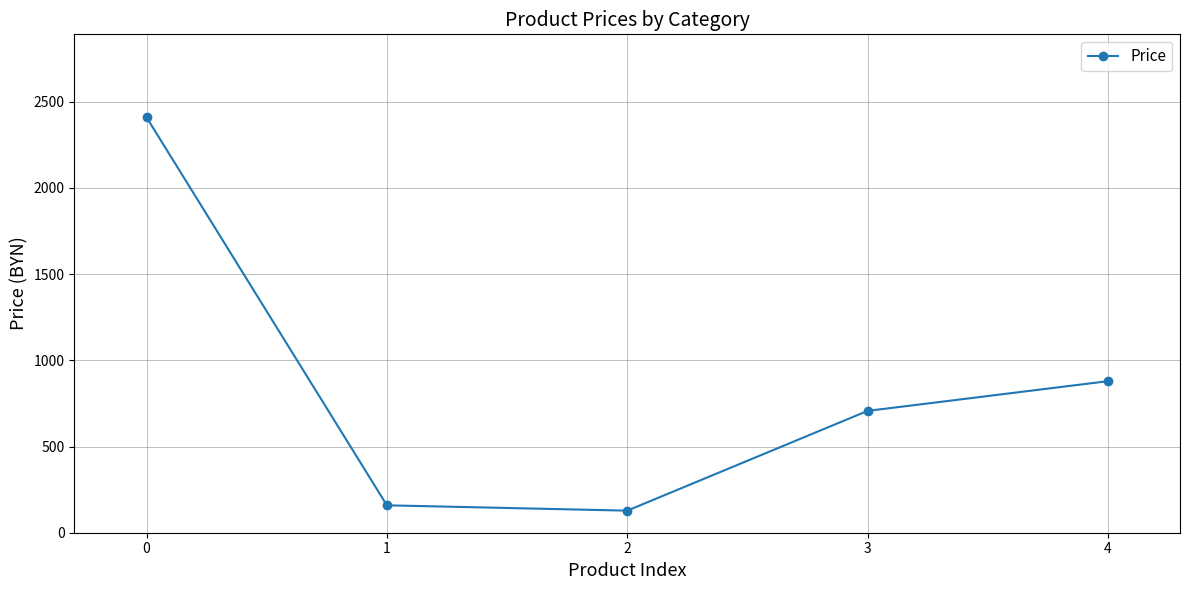

Reading left to right, transcribe all the data shown in this chart.

0=2409.0	1=159.0	2=128.0	3=706.6	4=879.0